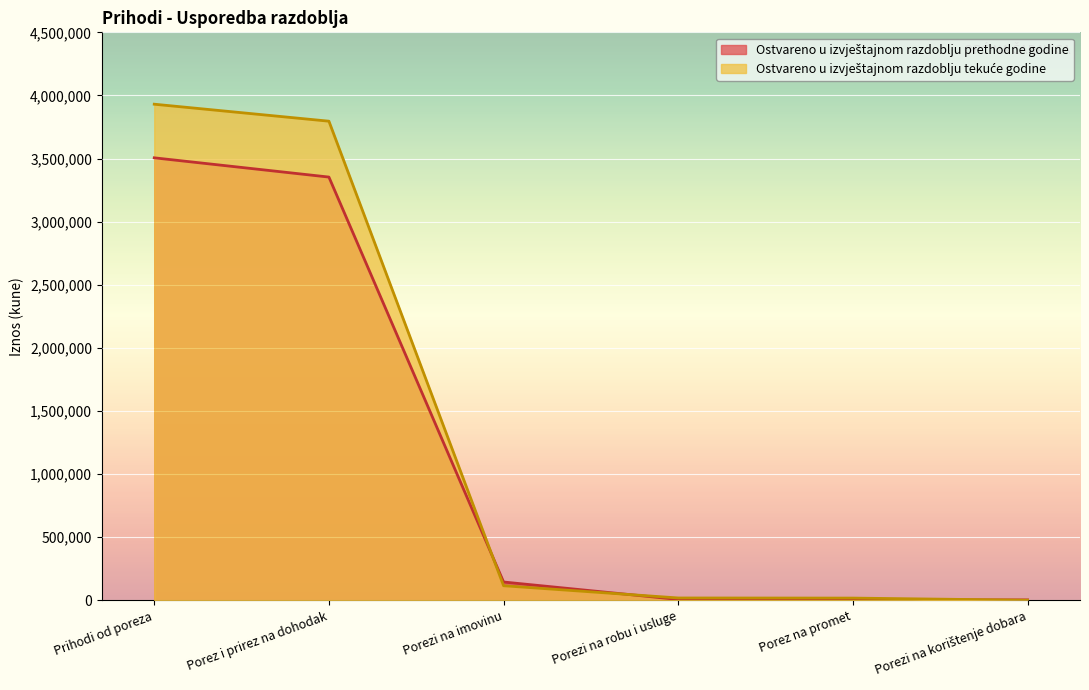

How many lines are shown in the chart?

2